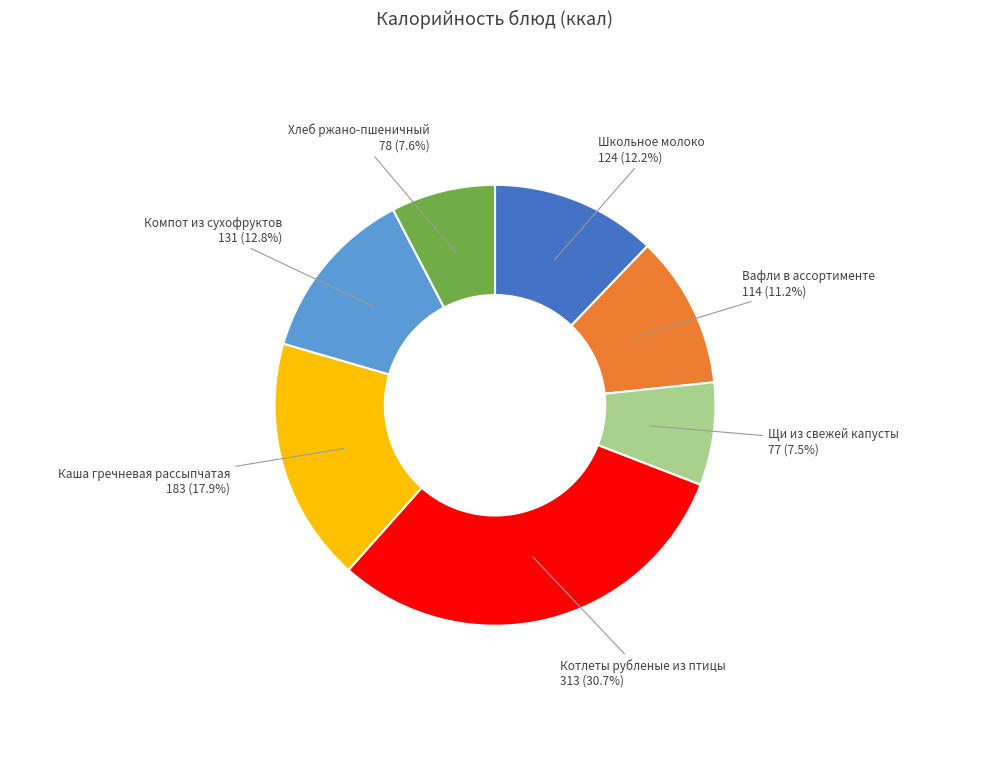

Is there a majority slice in this chart?

No